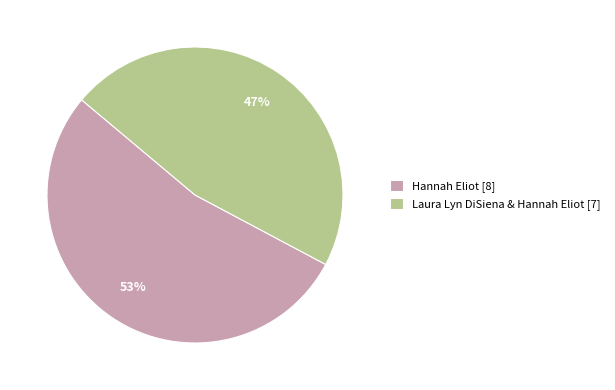

To the nearest percent, what is the combined percentage of Hannah Eliot [8] and Laura Lyn DiSiena & Hannah Eliot [7]?

100%